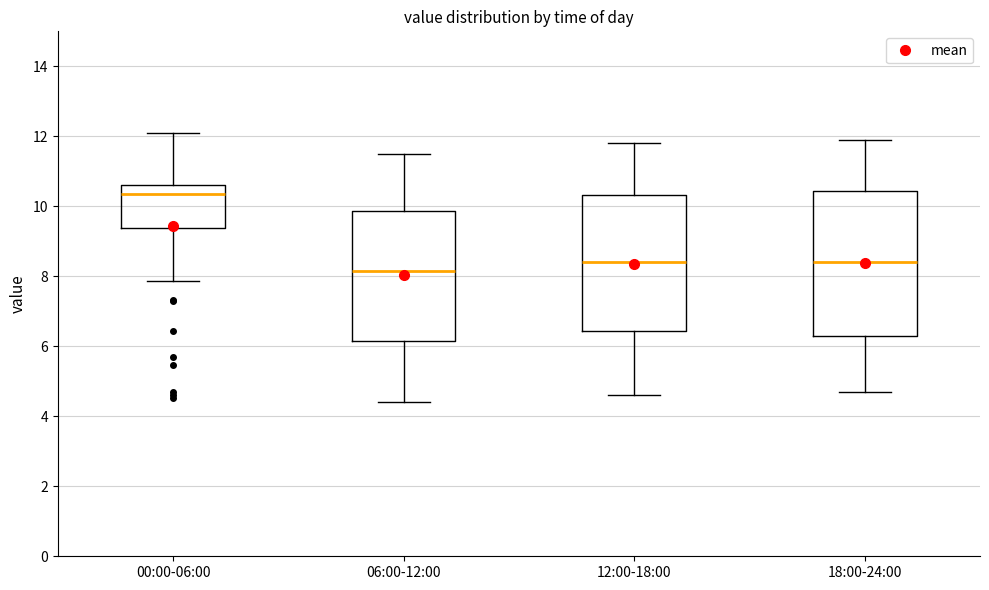

Which box's median line is the highest?

00:00-06:00